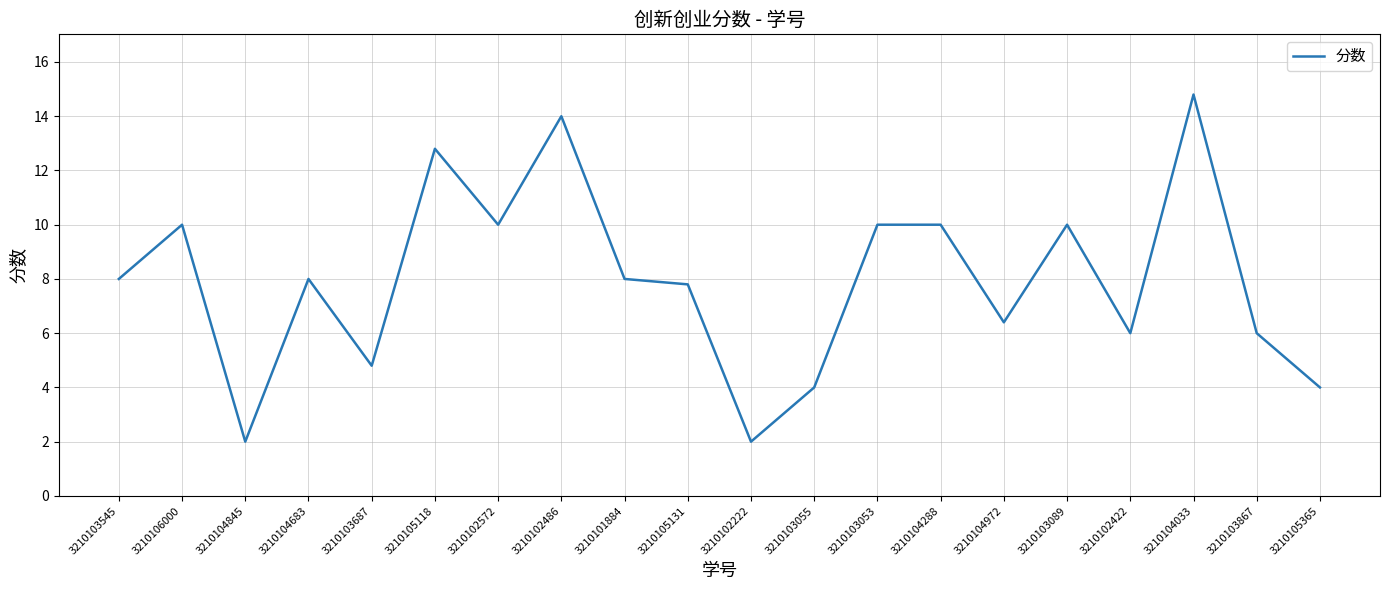

What position from the right is 3210104288?

7